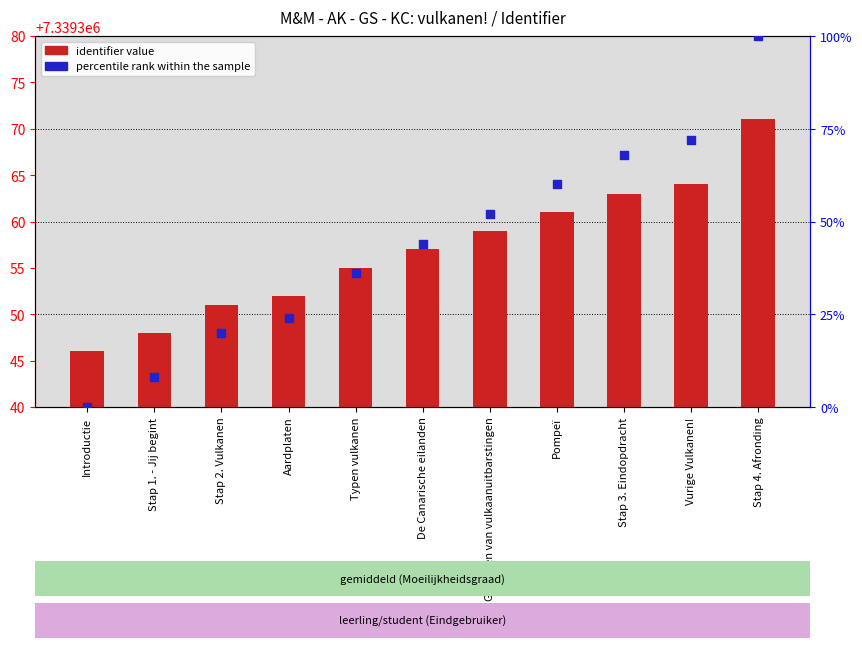

At which category is the sum across all series the highest?

Stap 4. Afronding